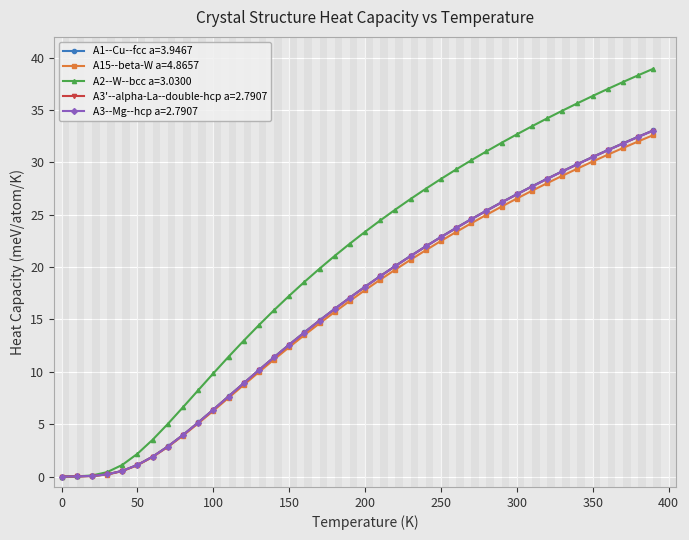

What is the difference between the second highest and minimum values in the A2--W--bcc a=3.0300 series?

38.3